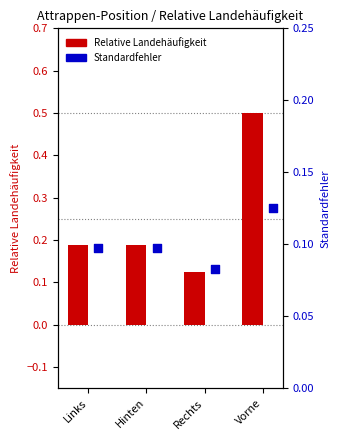

What is the total value across all series at Vorne?

0.6